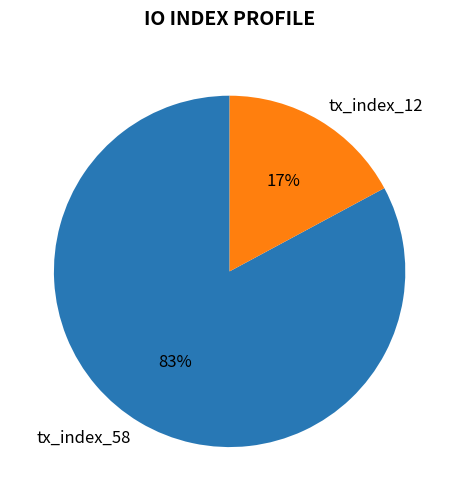

Is there a majority slice in this chart?

Yes